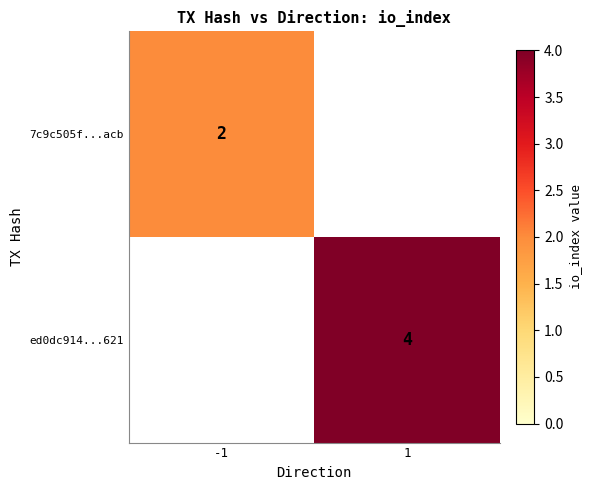

At which category is the sum across all series the highest?

1